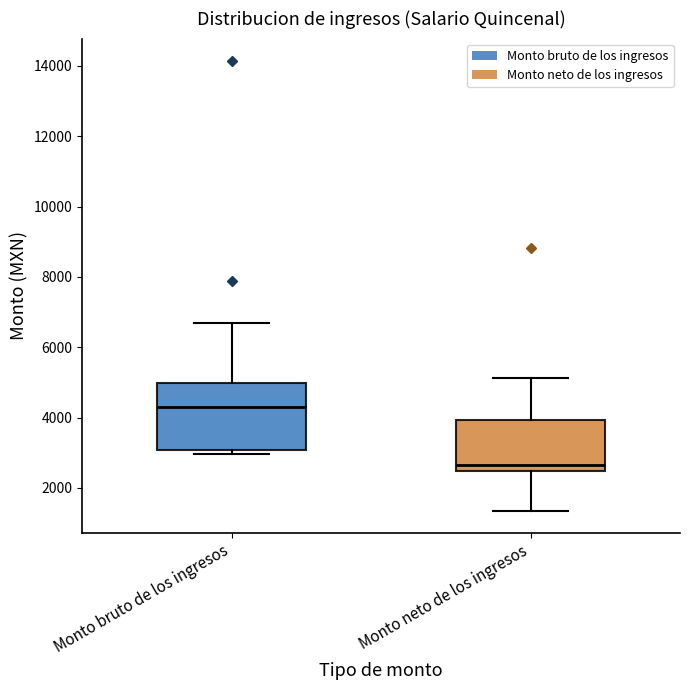

Reading left to right, read every box against the y-axis: the position of its median line, the range the box covers, and the ends of its whiskers. The values are not printed on the chart, so give them approximately, as read against the axis.

Monto bruto de los ingresos: median 4200, box 3000 to 5000, whiskers 3000 (just below the box's lower edge) to 6600
Monto neto de los ingresos: median 2600, box 2400 to 4000, whiskers 1400 to 5200